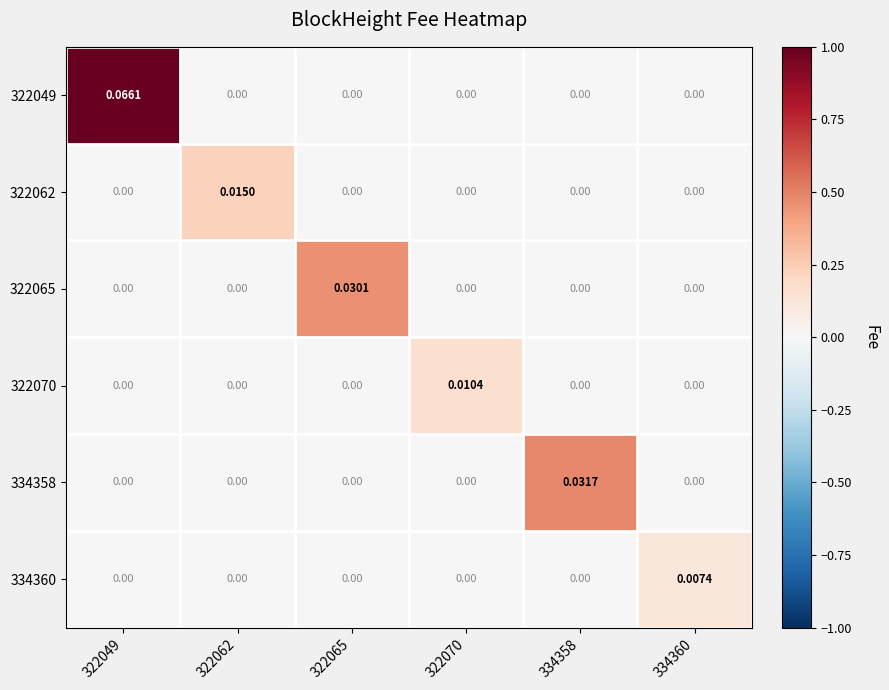

Reading left to right, transcribe all the data shown in this chart.

322049: 322049=0.1	322062=0.0	322065=0.0	322070=0.0	334358=0.0	334360=0.0
322062: 322049=0.0	322062=0.0	322065=0.0	322070=0.0	334358=0.0	334360=0.0
322065: 322049=0.0	322062=0.0	322065=0.0	322070=0.0	334358=0.0	334360=0.0
322070: 322049=0.0	322062=0.0	322065=0.0	322070=0.0	334358=0.0	334360=0.0
334358: 322049=0.0	322062=0.0	322065=0.0	322070=0.0	334358=0.0	334360=0.0
334360: 322049=0.0	322062=0.0	322065=0.0	322070=0.0	334358=0.0	334360=0.0